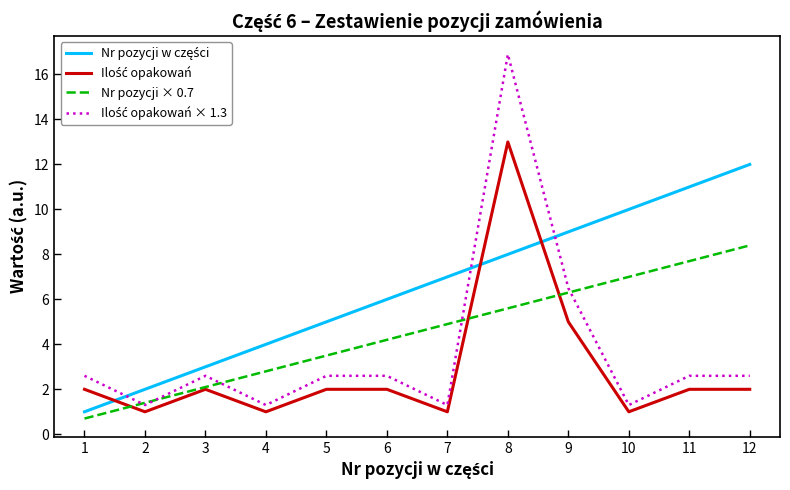

What is the sum of the Nr pozycji × 0.7 values at 9 and 2?

7.7